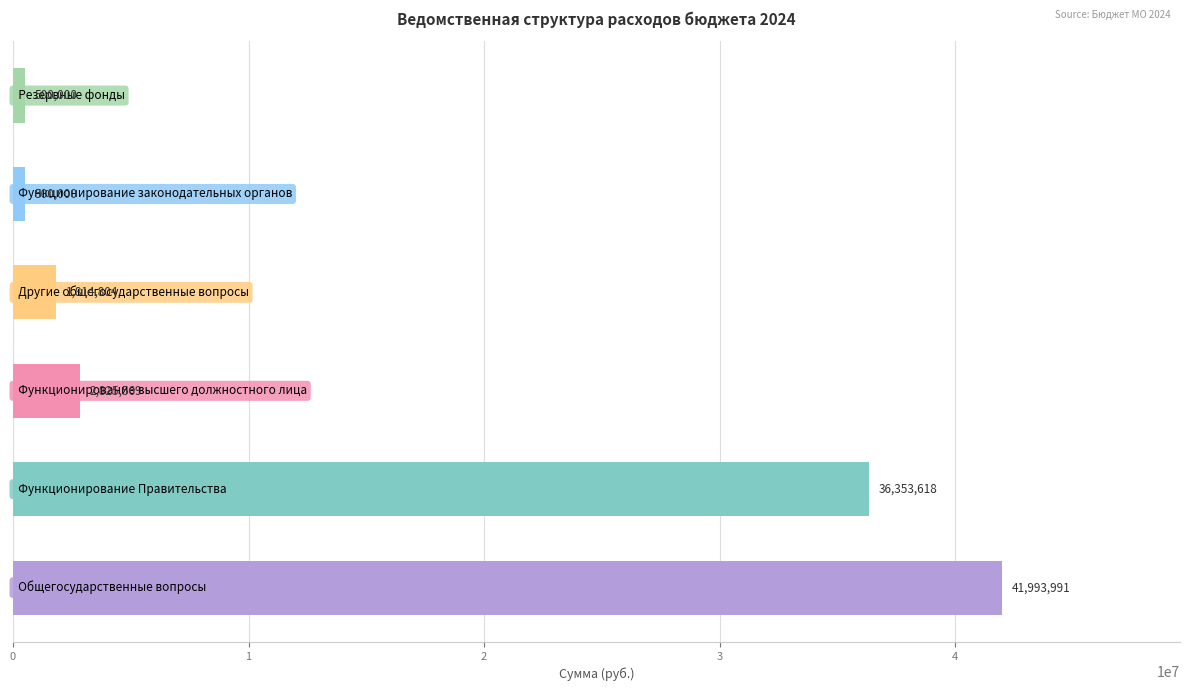

What is the maximum value shown in the chart?

41993991.2